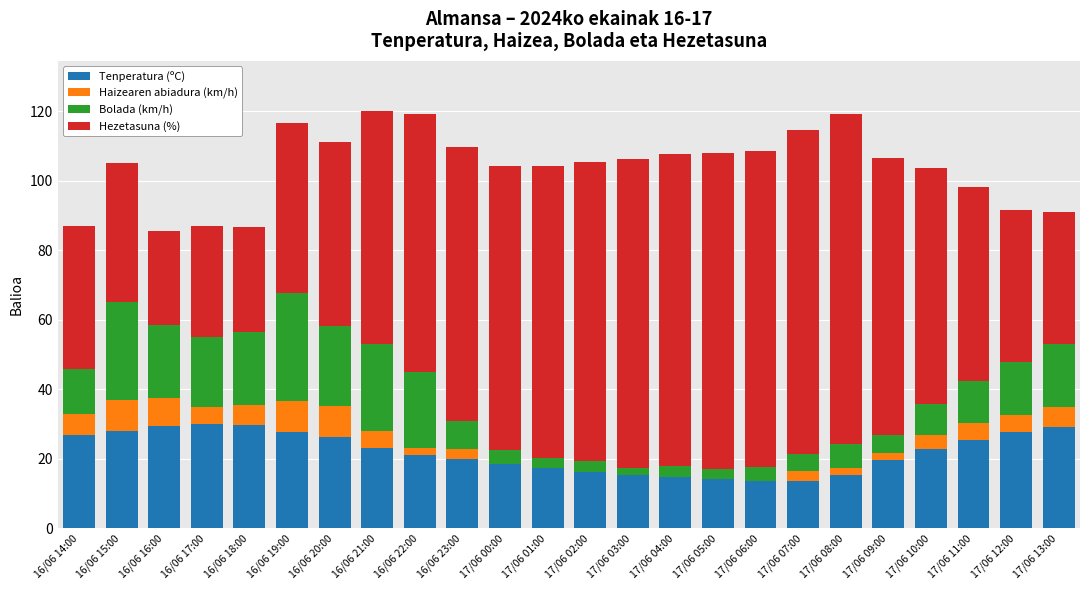

What is the total value across all series at 17/06 07:00?

114.5